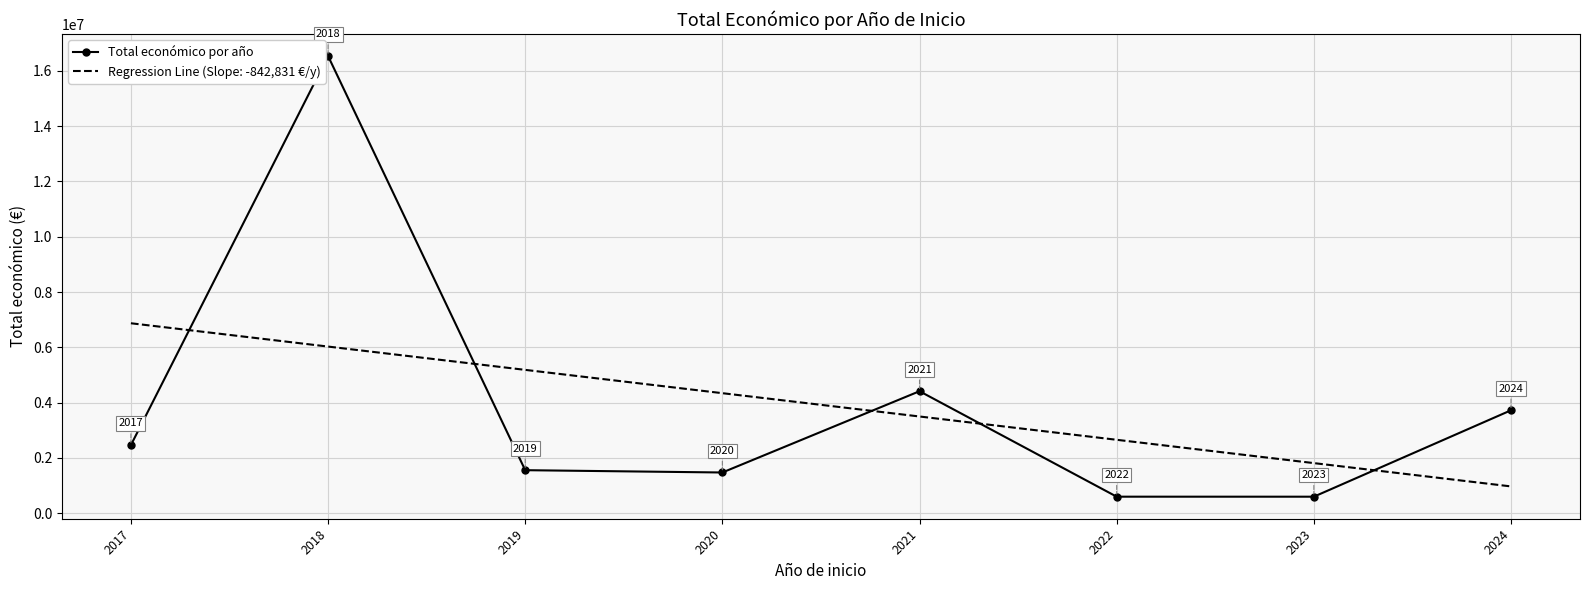

Count the number of data series in this chart.

2